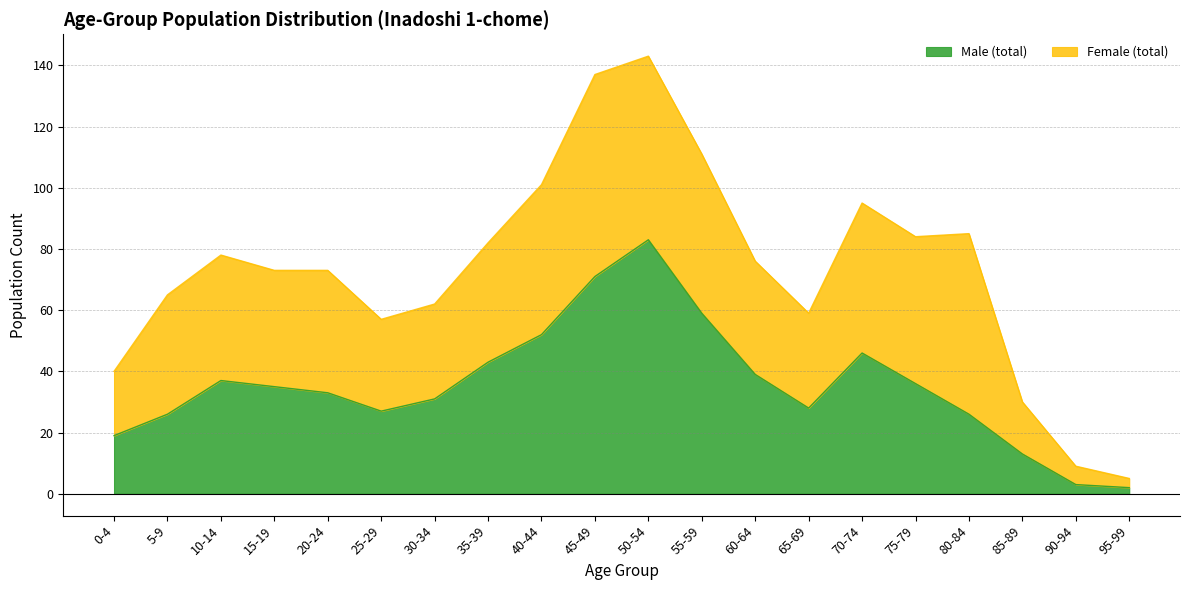

How many values are below 35?

10